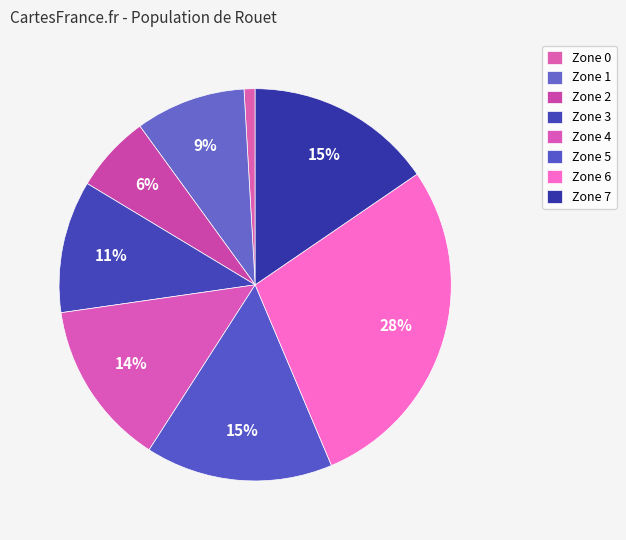

To the nearest percent, what is the difference between the Zone 3 and Zone 0 slice percentages?

10%